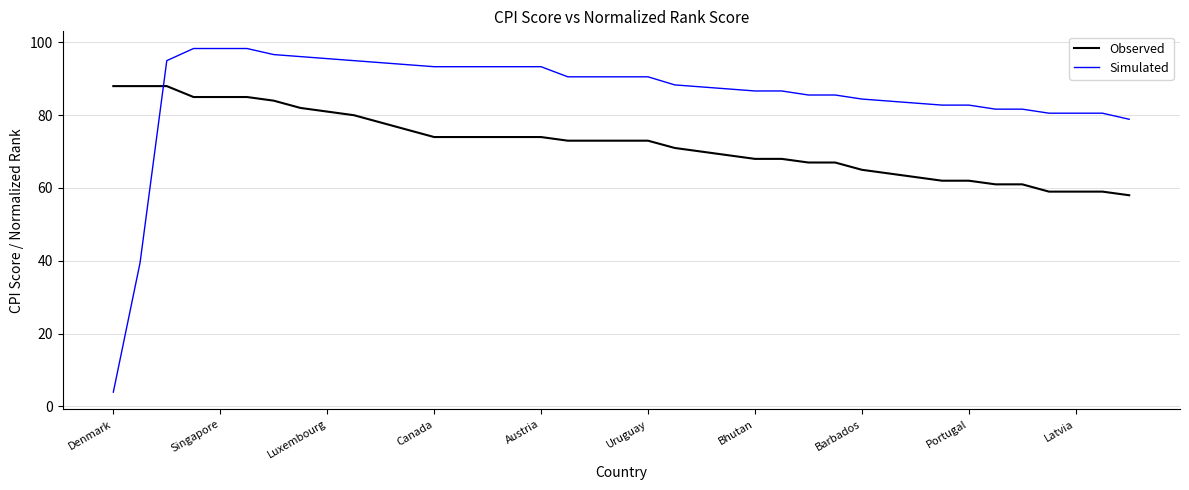

Rank the series by their maximum value, from lowest to highest.

Observed, Simulated